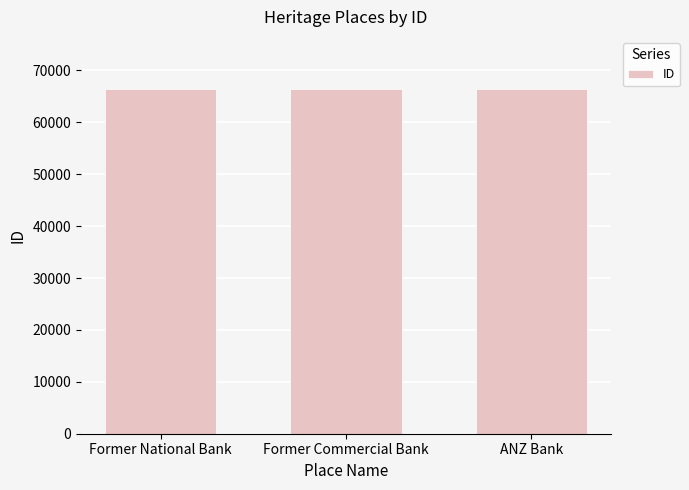

What is the sum of all values?

199335